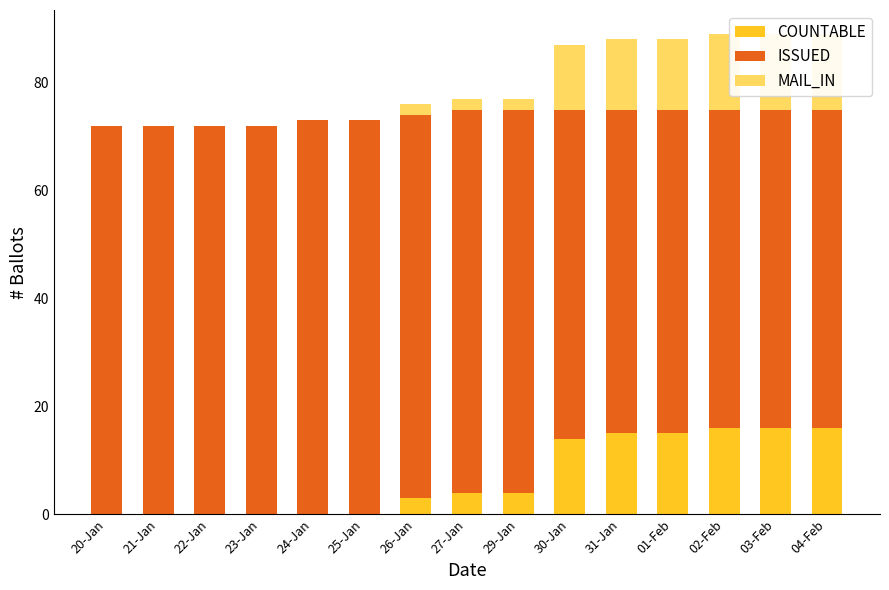

What is the average value of the COUNTABLE series?

7